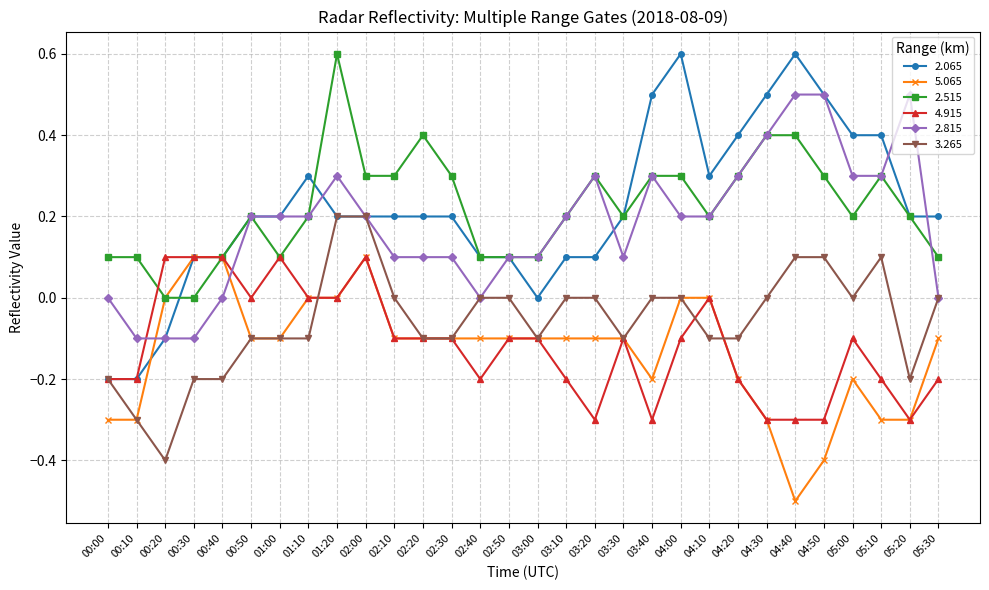

True or false: 3.265 has more than 0 interior local peaks.

True